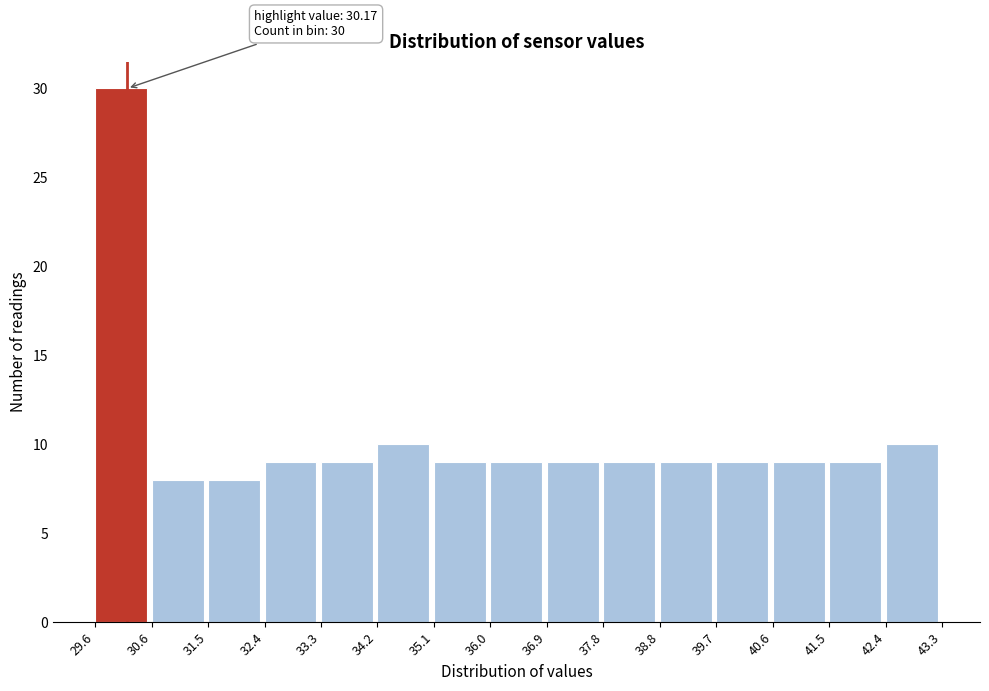

Which range on the x-axis has the tallest bar?

29.6 to 30.6